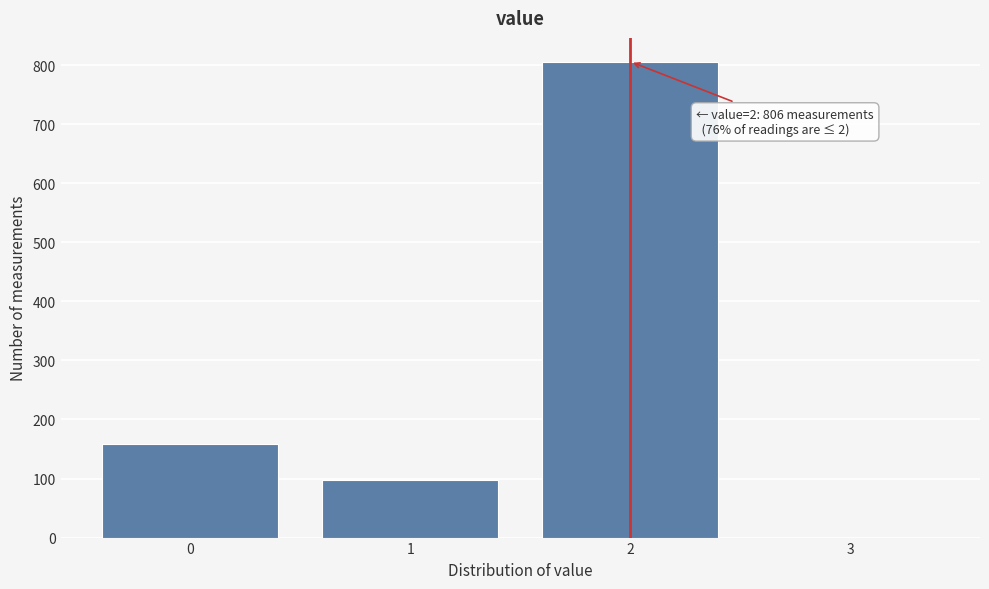

Reading left to right, list all the values displayed in this chart.

0=159	1=97	2=806	3=0